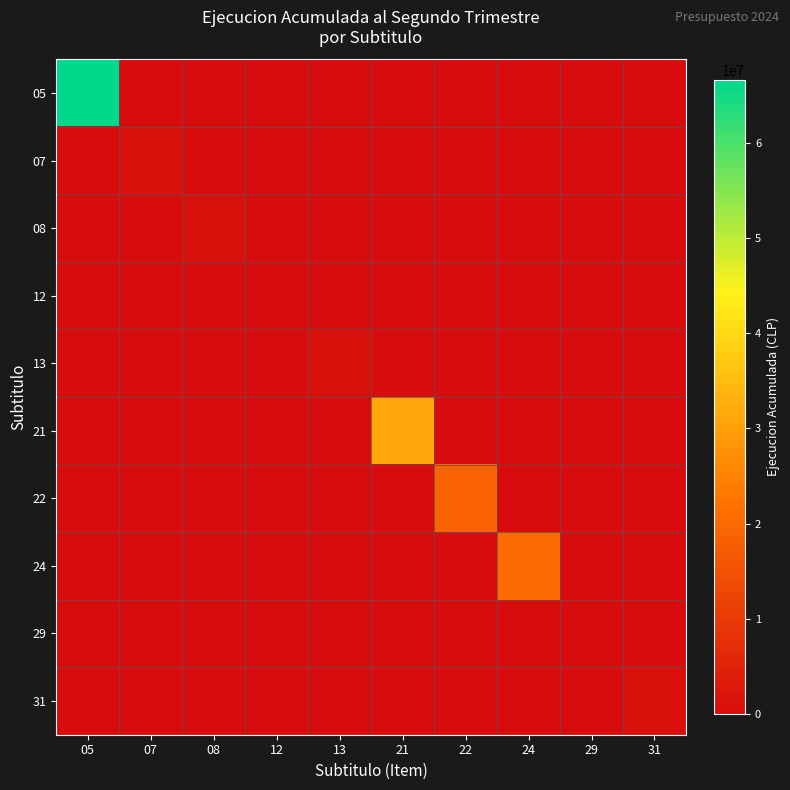

Reading left to right, what are all the values shown in this chart?

05: 05=66583541	07=0	08=0	12=0	13=0	21=0	22=0	24=0	29=0	31=0
07: 05=0	07=1117645	08=0	12=0	13=0	21=0	22=0	24=0	29=0	31=0
08: 05=0	07=0	08=1005015	12=0	13=0	21=0	22=0	24=0	29=0	31=0
12: 05=0	07=0	08=0	12=258331	13=0	21=0	22=0	24=0	29=0	31=0
13: 05=0	07=0	08=0	12=0	13=524803	21=0	22=0	24=0	29=0	31=0
21: 05=0	07=0	08=0	12=0	13=0	21=31265261	22=0	24=0	29=0	31=0
22: 05=0	07=0	08=0	12=0	13=0	21=0	22=18920501	24=0	29=0	31=0
24: 05=0	07=0	08=0	12=0	13=0	21=0	22=0	24=20226238	29=0	31=0
29: 05=0	07=0	08=0	12=0	13=0	21=0	22=0	24=0	29=168388	31=0
31: 05=0	07=0	08=0	12=0	13=0	21=0	22=0	24=0	29=0	31=525952